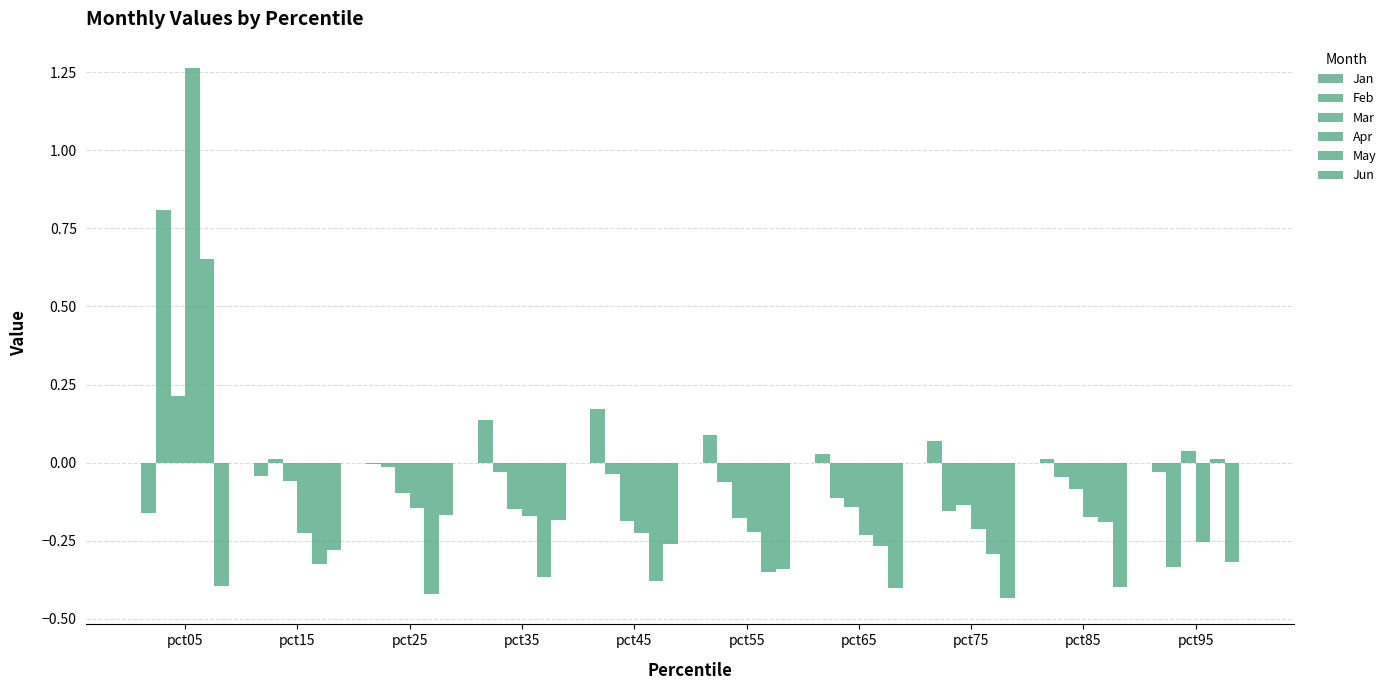

Where is Jan nearest to the value 0?

pct25